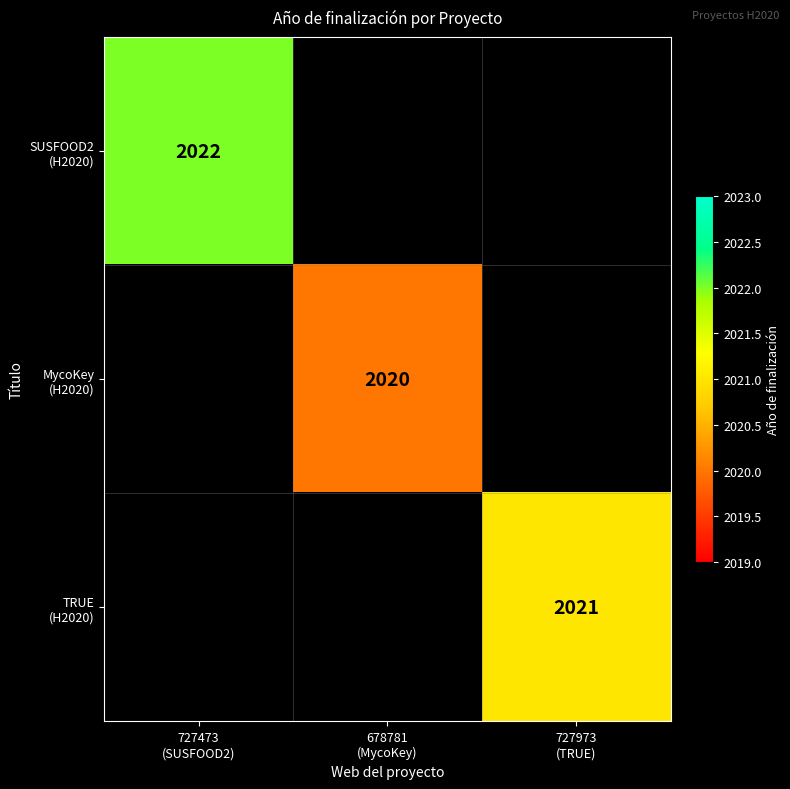

Which category has the lowest value across all series?

678781
(MycoKey)